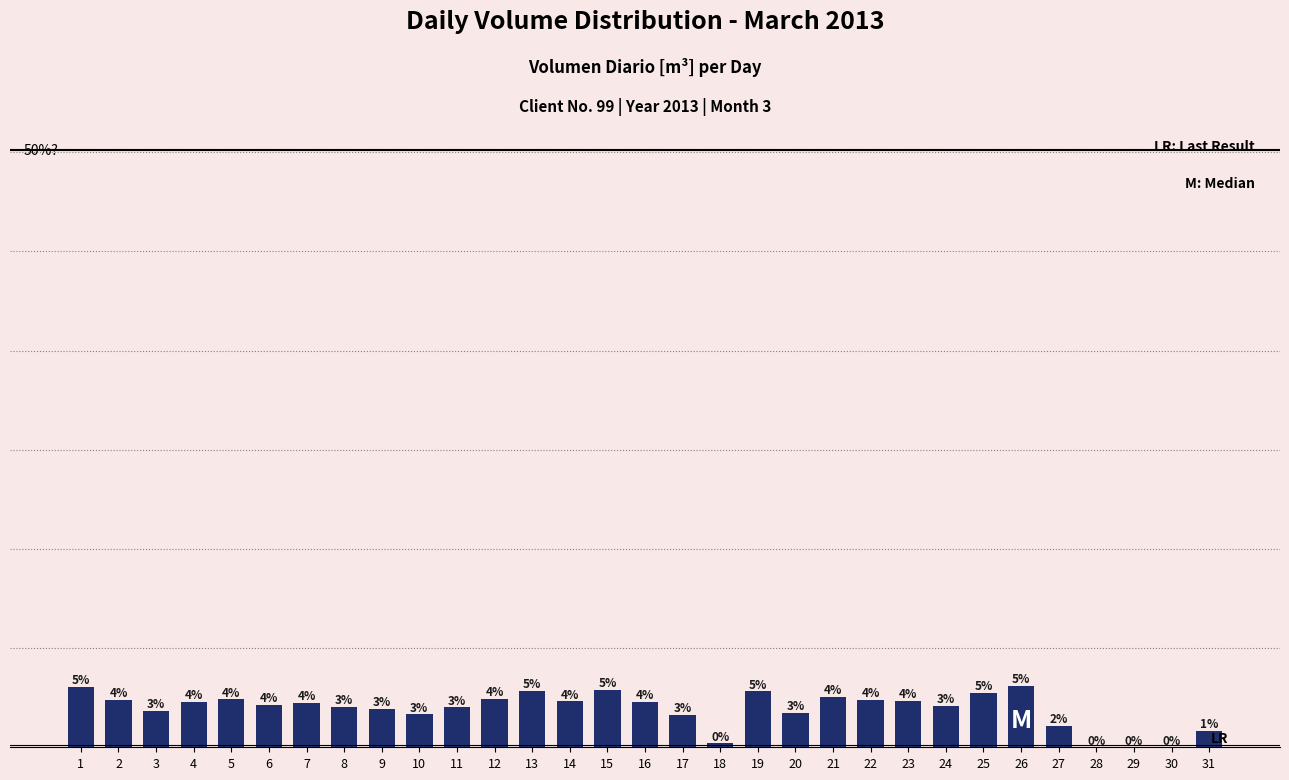

What is the average value?

7773